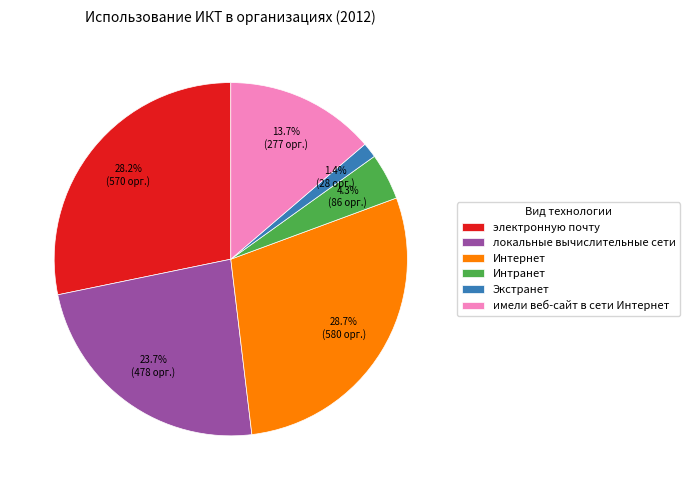

Approximately how many times larger is the value at Интернет compared to электронную почту?

1.0